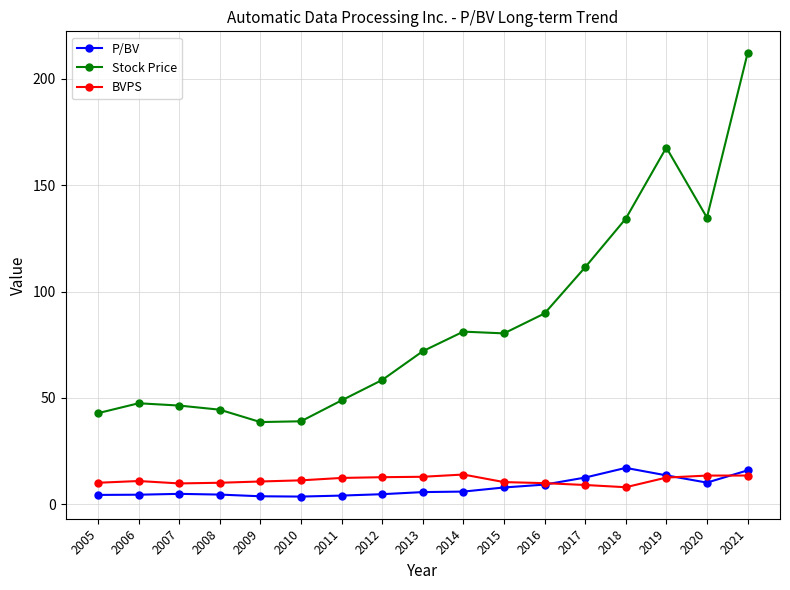

How many lines are shown in the chart?

3